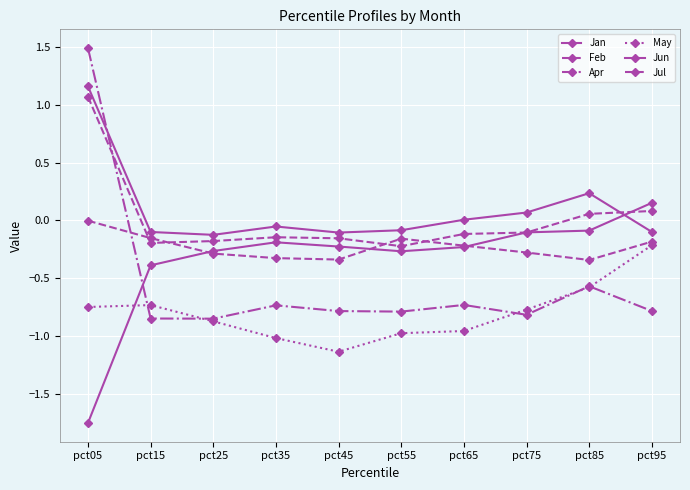

True or false: May has more than 2 points higher than both neighbors.

False